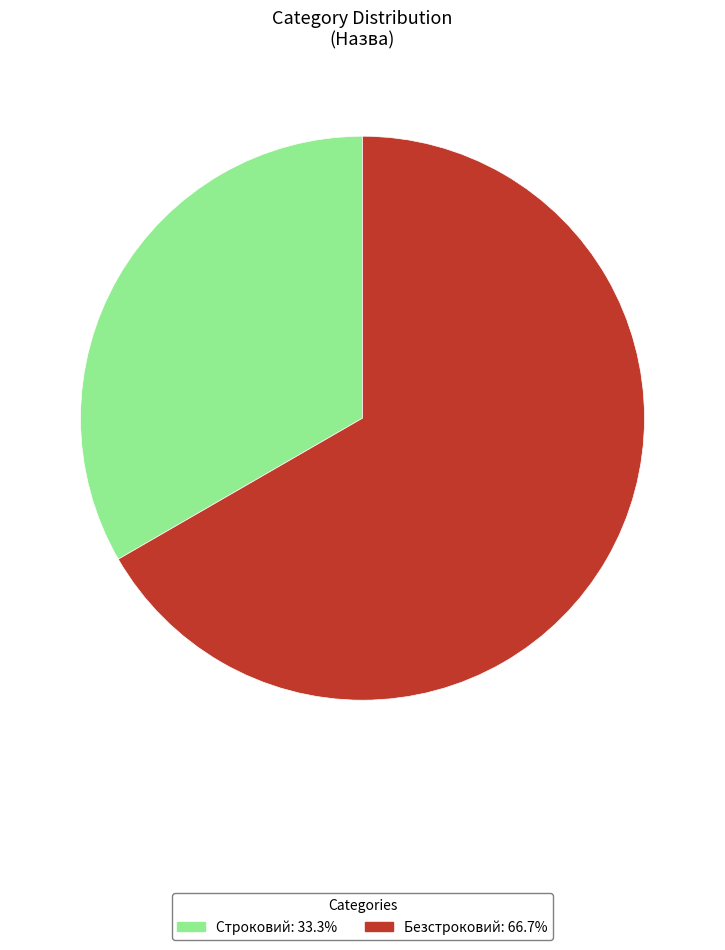

Count the number of slices in the pie.

2